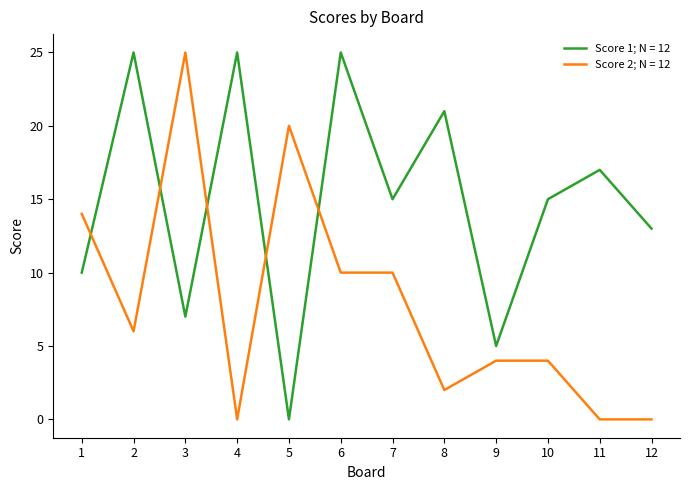

What is the maximum value shown in the chart?

25